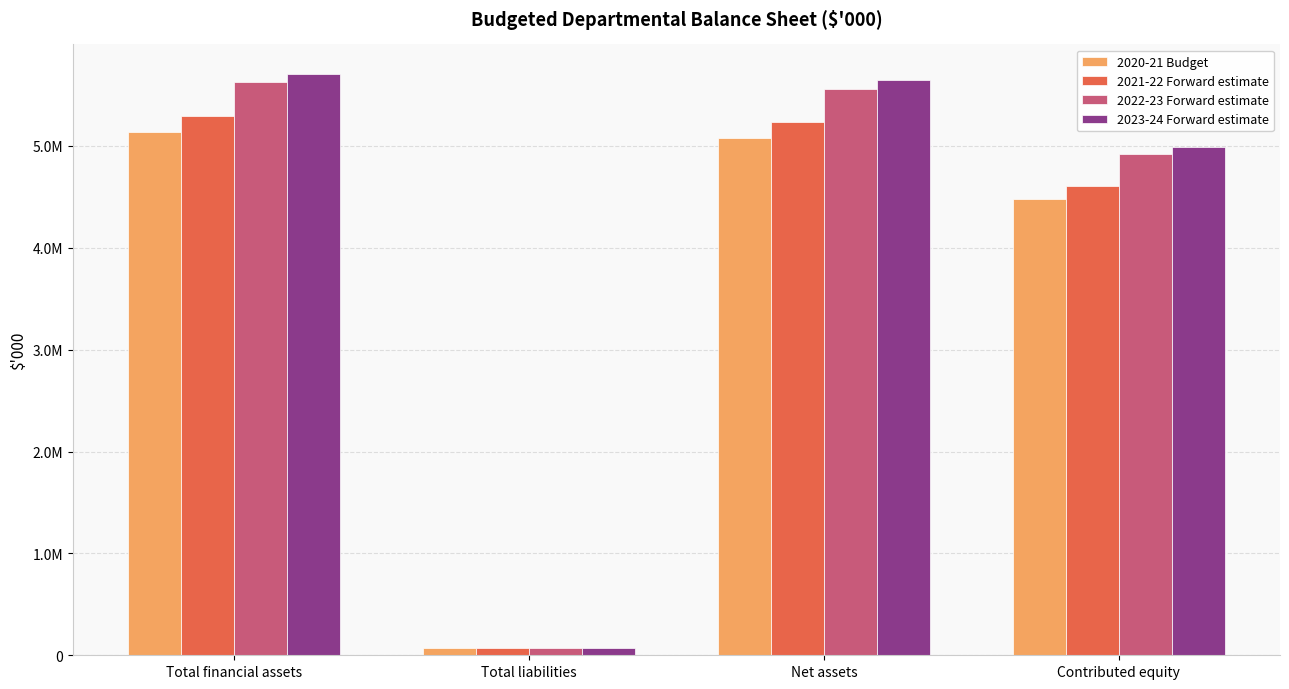

What is the difference between the maximum and minimum values in the 2023-24 Forward estimate series?

5637997